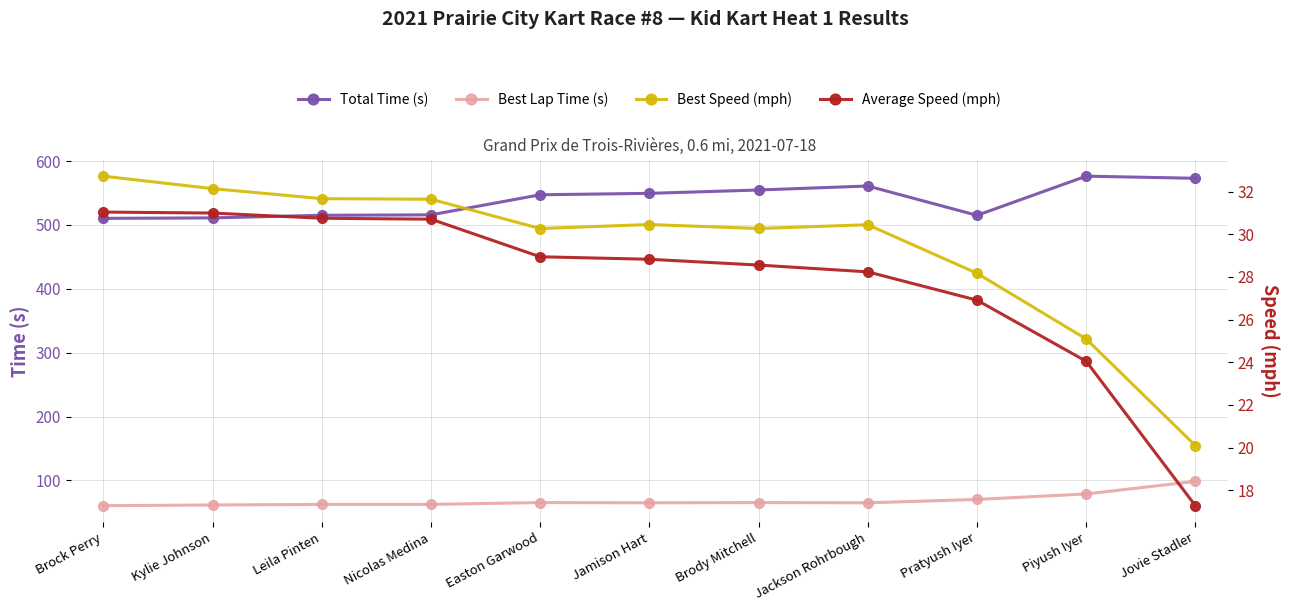

At which category does the chart reach its minimum across all series?

Jovie Stadler